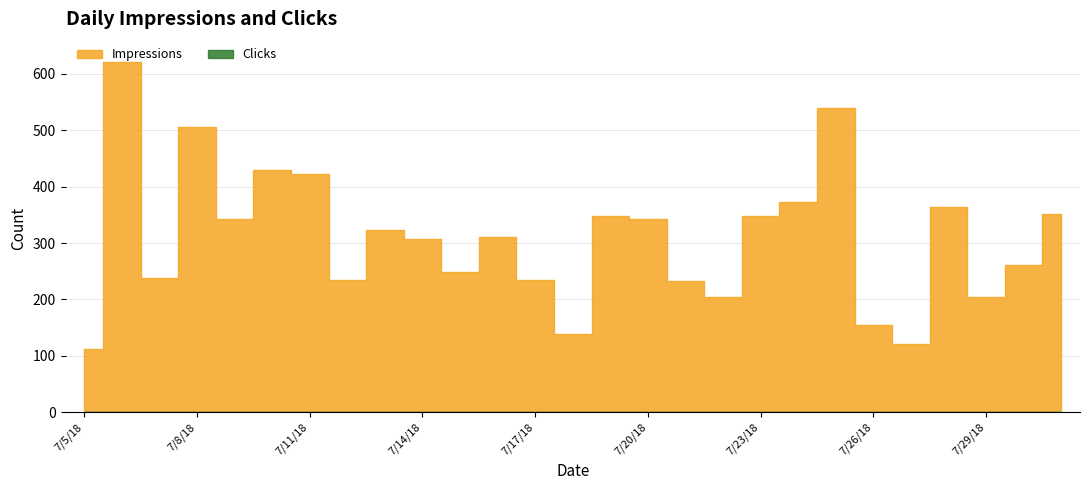

What is the label of the 23rd point from the right?

7/9/18